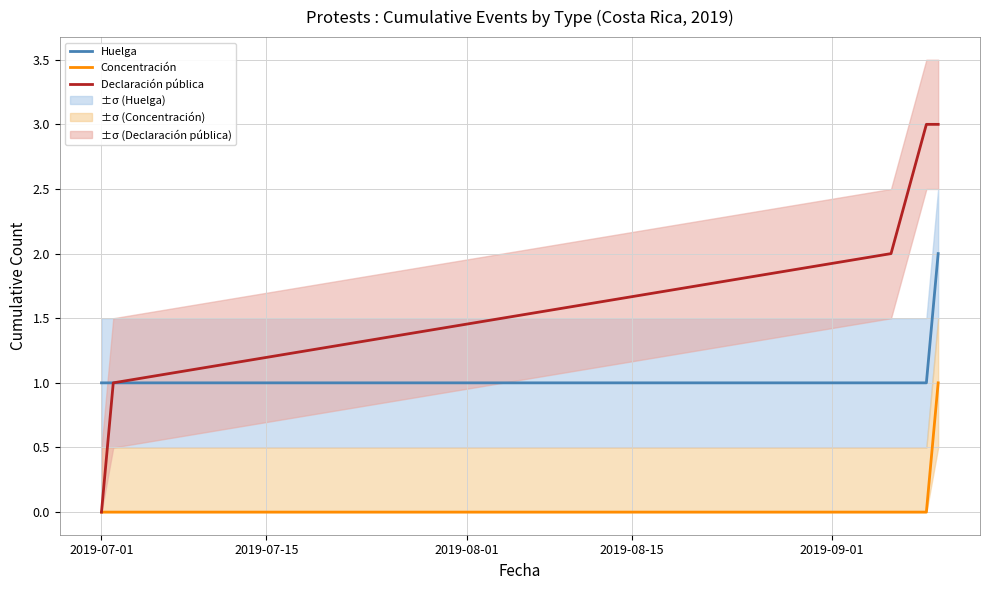

Which category has the lowest value in the Huelga series?

2019-07-01